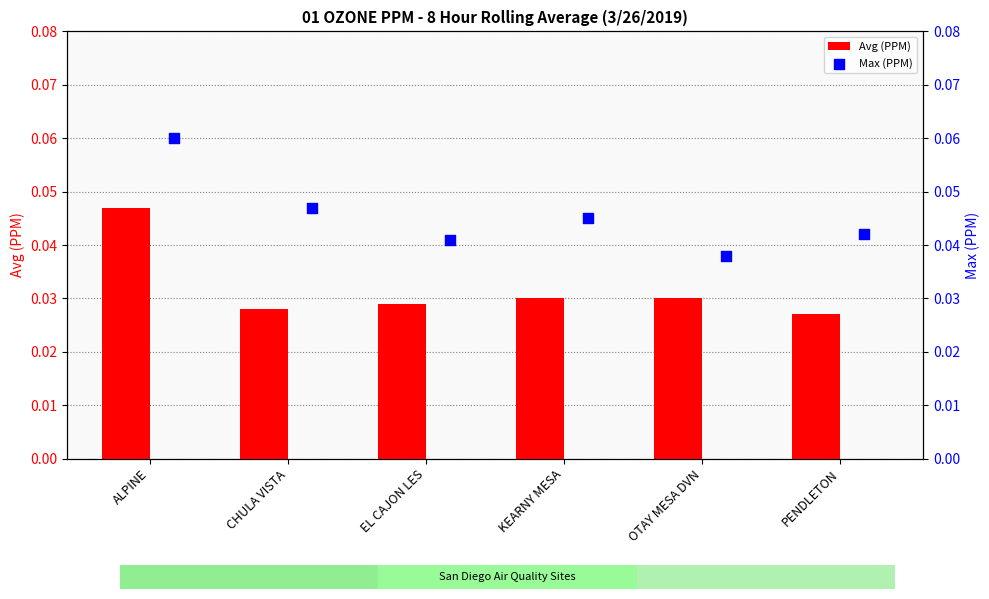

Is the value of Avg (PPM) at PENDLETON greater than the value of Max (PPM) at PENDLETON?

No